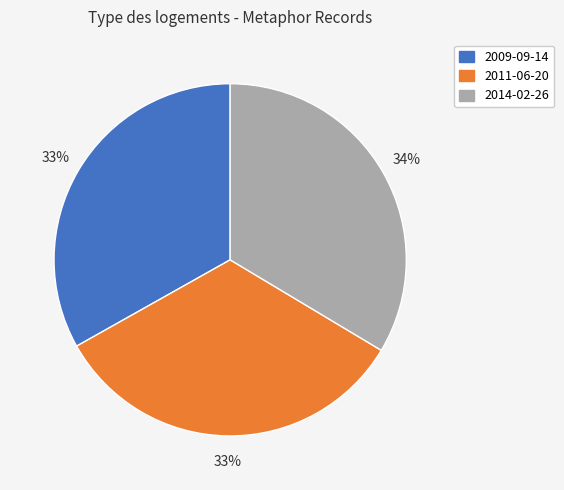

Approximately how many times larger is the value at 2009-09-14 compared to 2011-06-20?

1.0